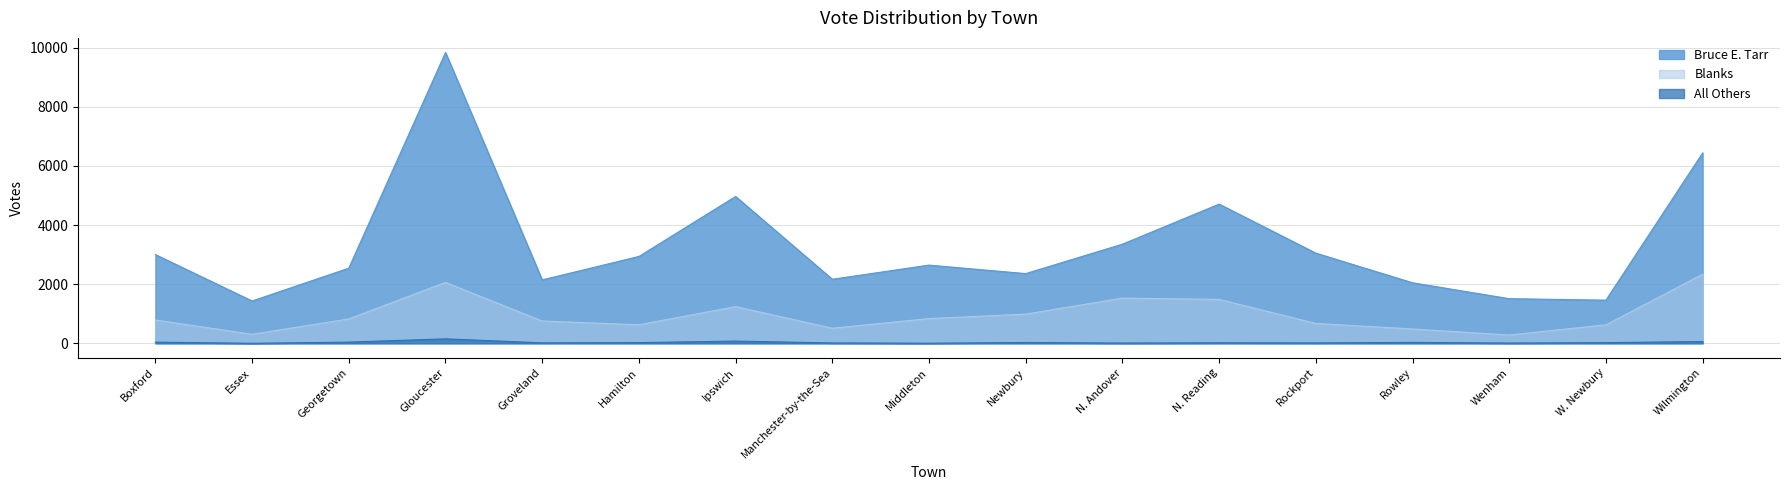

What is the difference between the second highest and minimum values in the Blanks series?

1781